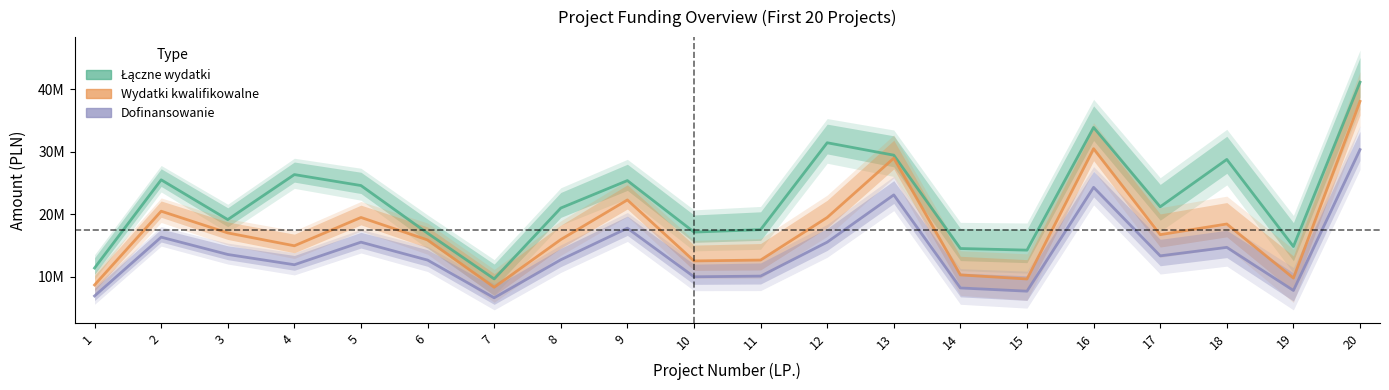

Rank the series by their maximum value, from lowest to highest.

WNIOSKOWANA KWOTA DOFINANSOWANIA (PLN), KWOTA WYDATKÓW KWALIFIKOWALNYCH (PLN), KWOTA WYDATKÓW OGÓŁEM (PLN)